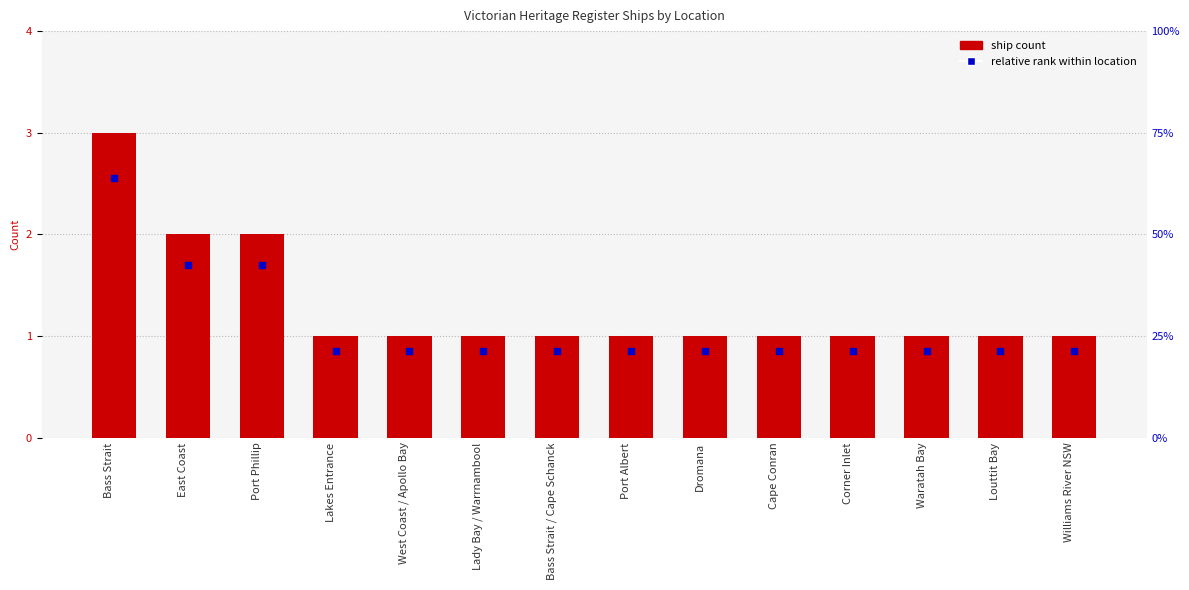

At how many categories does at least one series exceed 1?

3